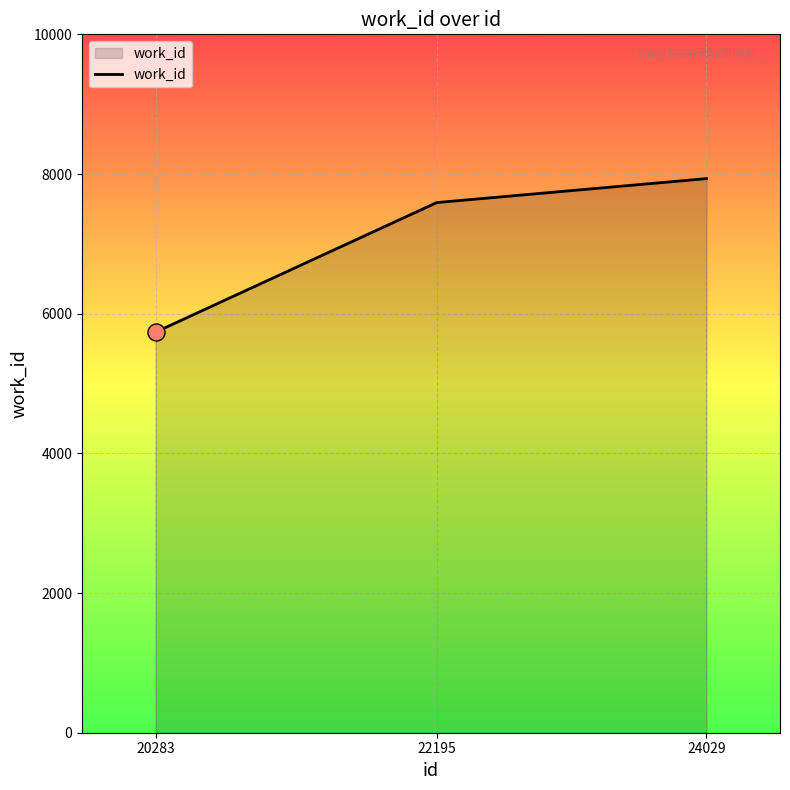

Which has a higher value, 20283 or 24029?

24029